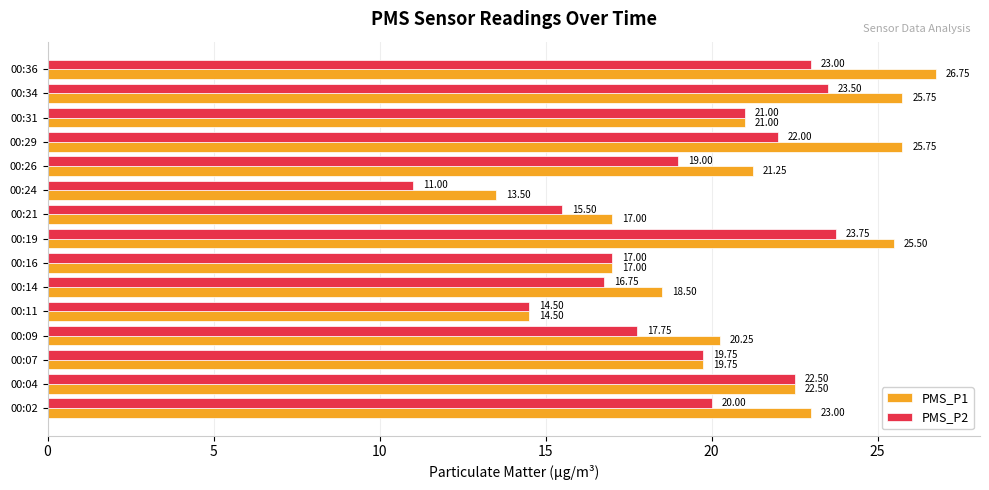

Which series has the largest range (max minus min)?

PMS_P1